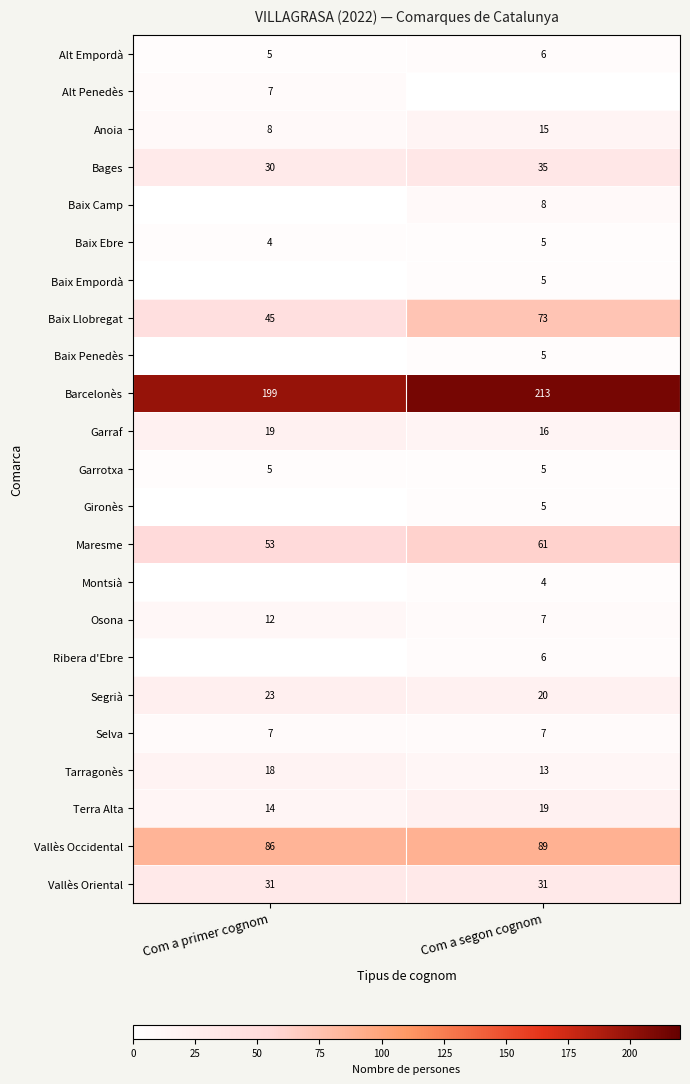

Is the value of Gironès at Com a segon cognom greater than the value of Alt Empordà at Com a segon cognom?

No